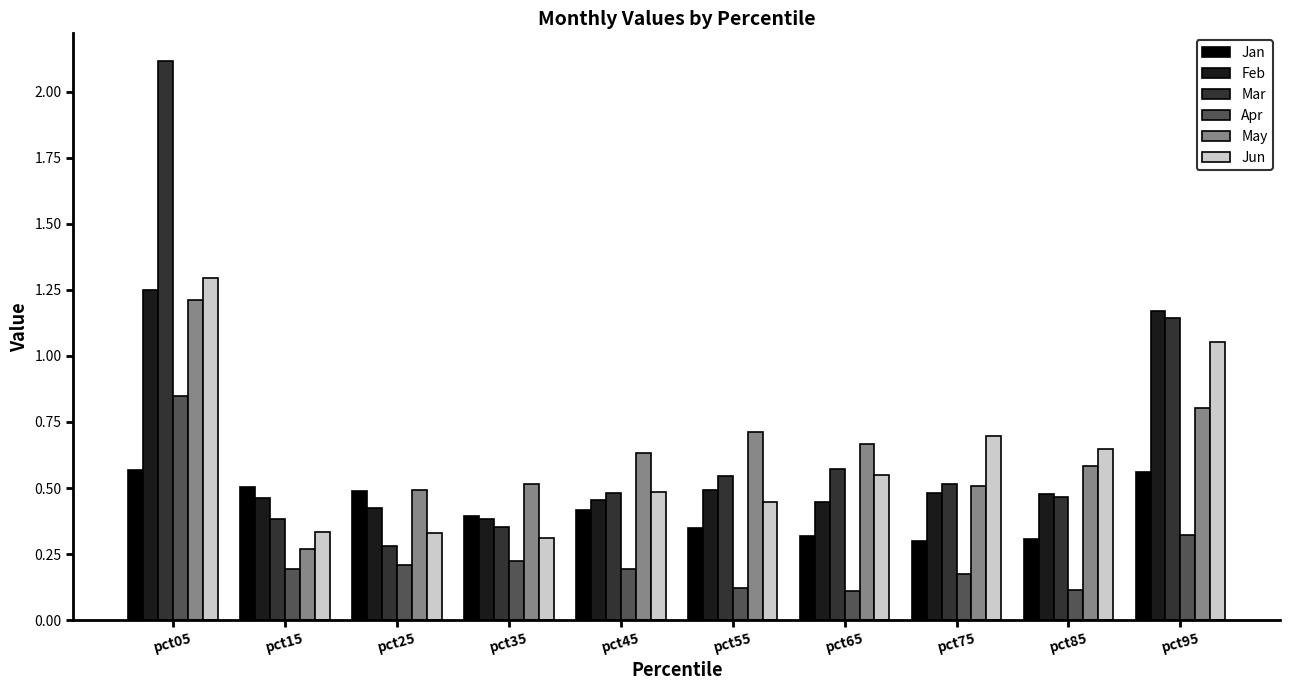

Count the Apr values in the range 0 to 1.

10